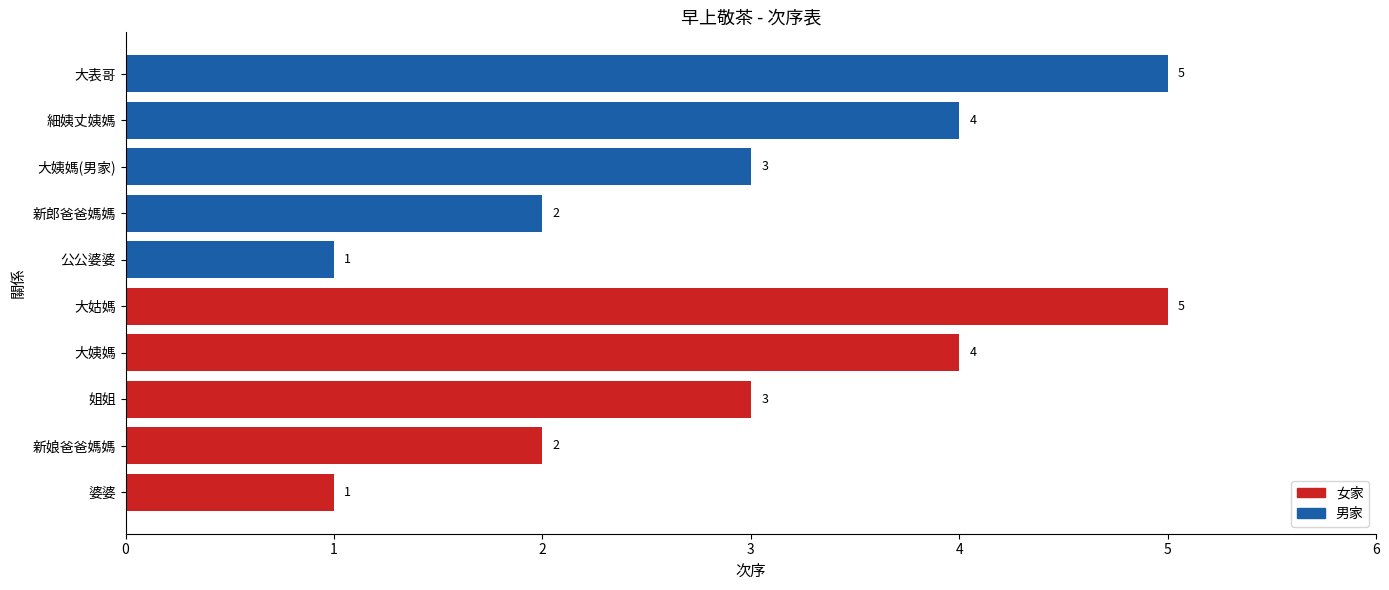

What is the difference between the maximum and minimum values?

4